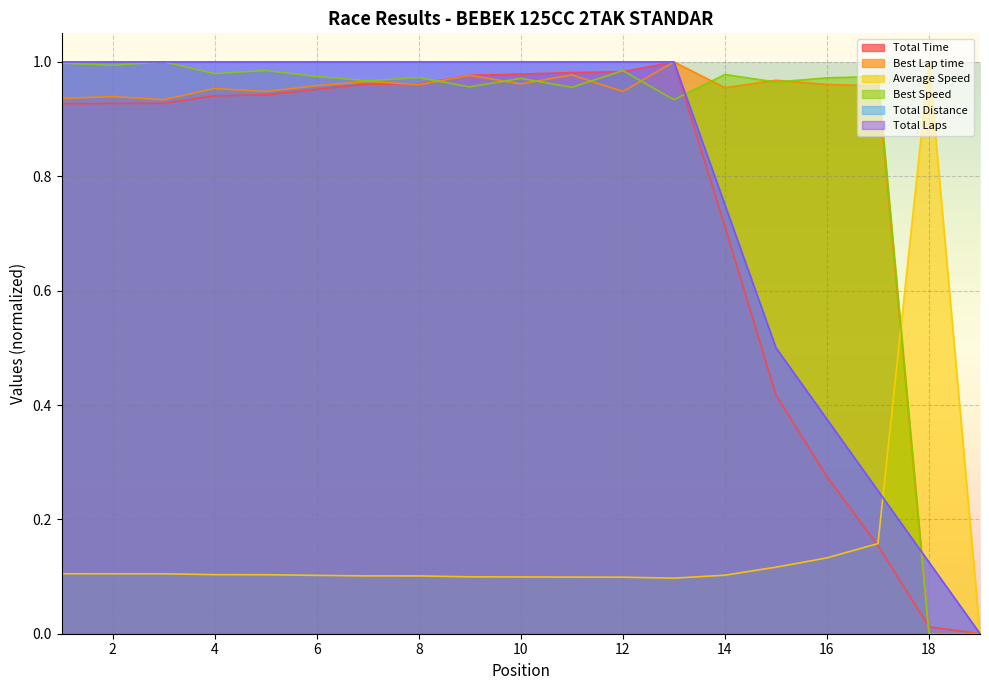

What are all the series names shown in the legend?

Total Time, Best Lap time, Average Speed, Best Speed, Total Distance, Total Laps